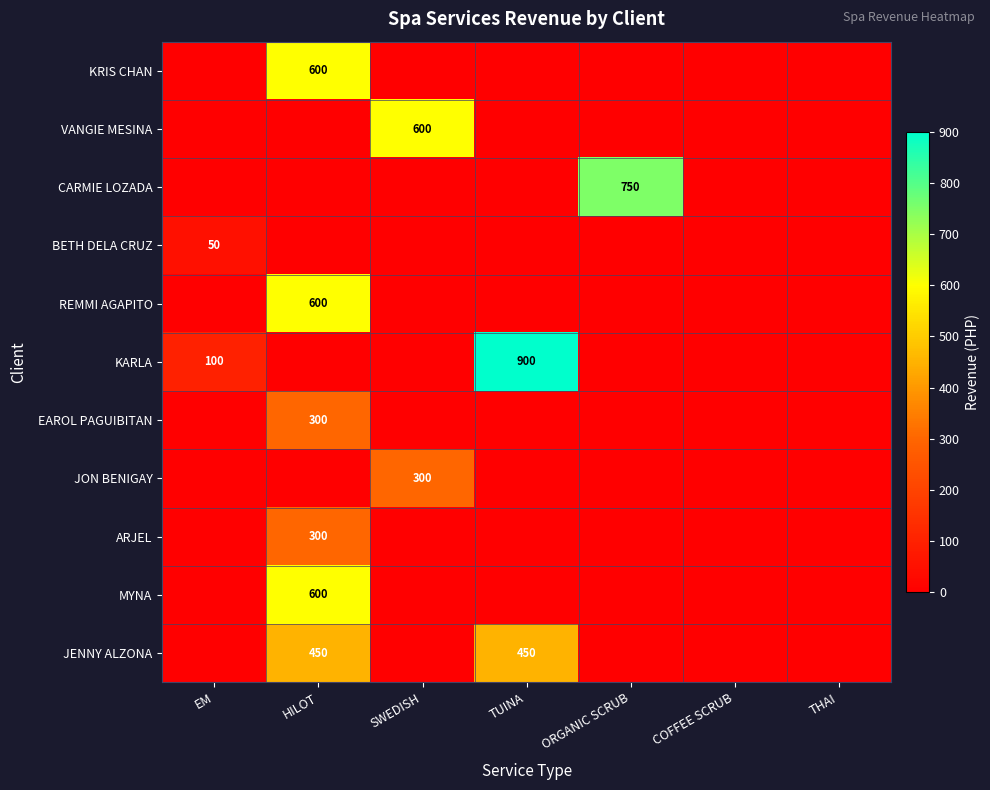

At which category is the sum across all series the highest?

HILOT